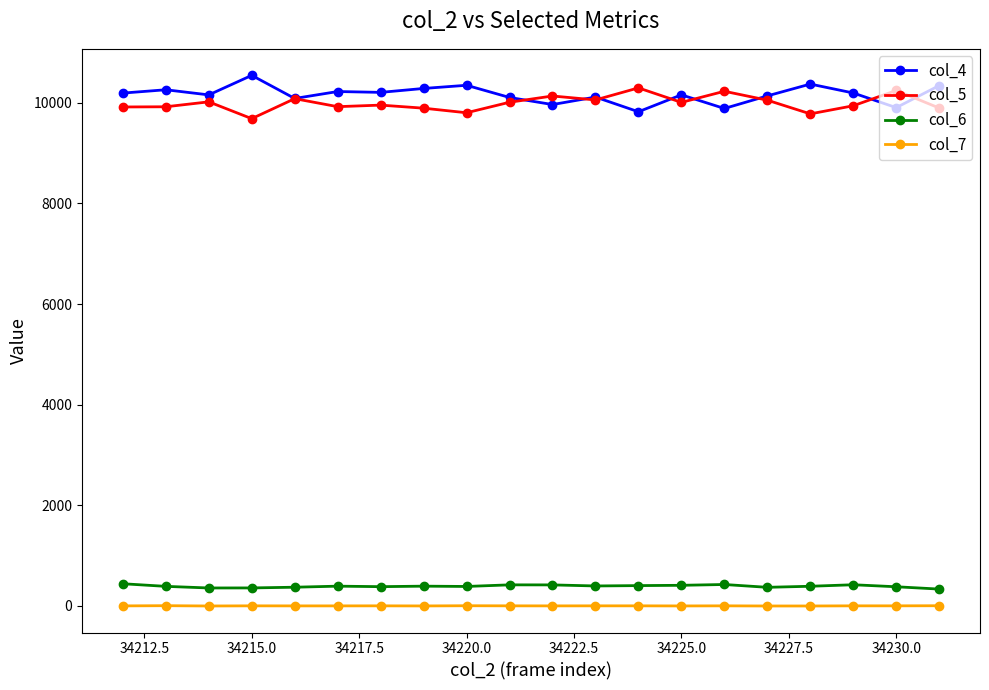

At how many categories does at least one series exceed 3573?

20